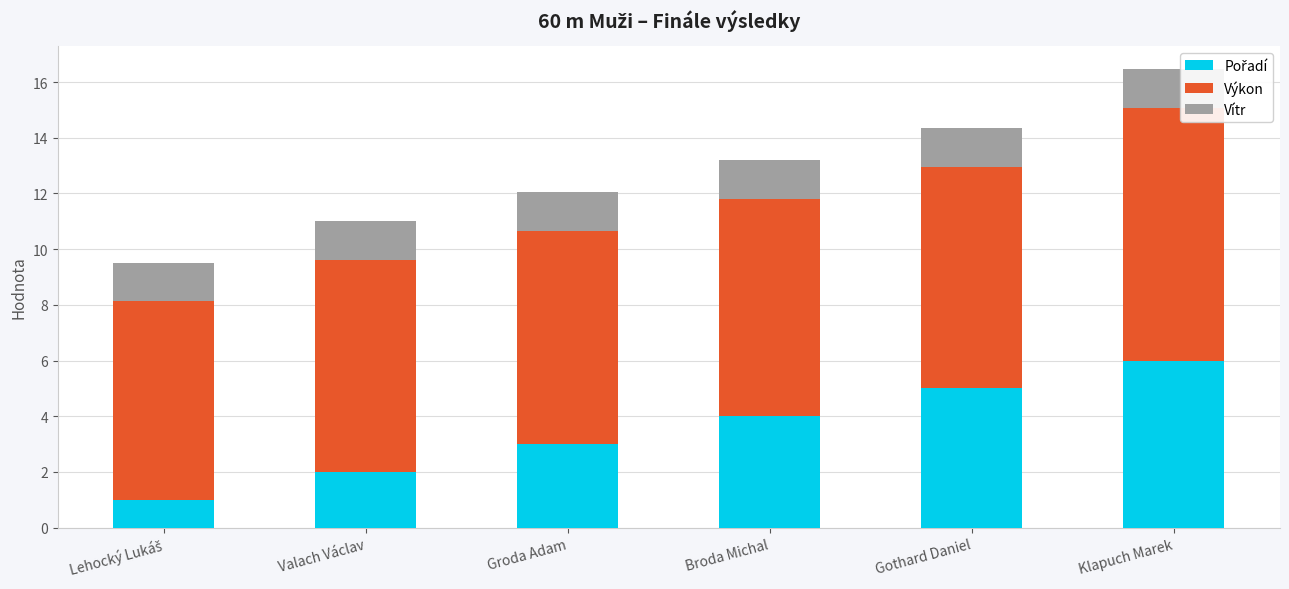

Reading left to right, extract all data points from this chart.

Pořadí: Lehocký Lukáš=1.0	Valach Václav=2.0	Groda Adam=3.0	Broda Michal=4.0	Gothard Daniel=5.0	Klapuch Marek=6.0
Výkon: Lehocký Lukáš=7.1	Valach Václav=7.6	Groda Adam=7.7	Broda Michal=7.8	Gothard Daniel=7.9	Klapuch Marek=9.1
Vítr: Lehocký Lukáš=1.4	Valach Václav=1.4	Groda Adam=1.4	Broda Michal=1.4	Gothard Daniel=1.4	Klapuch Marek=1.4